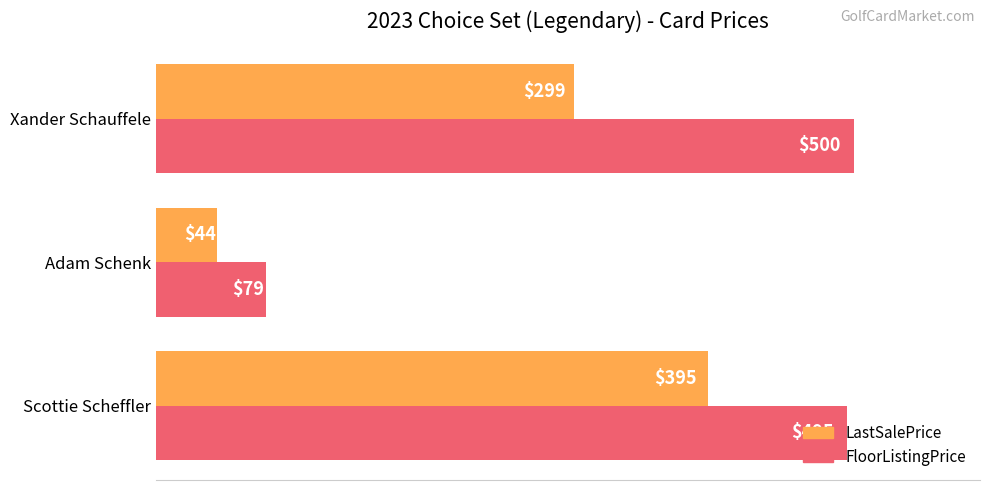

Rank the series by their average value, from highest to lowest.

FloorListingPrice, LastSalePrice